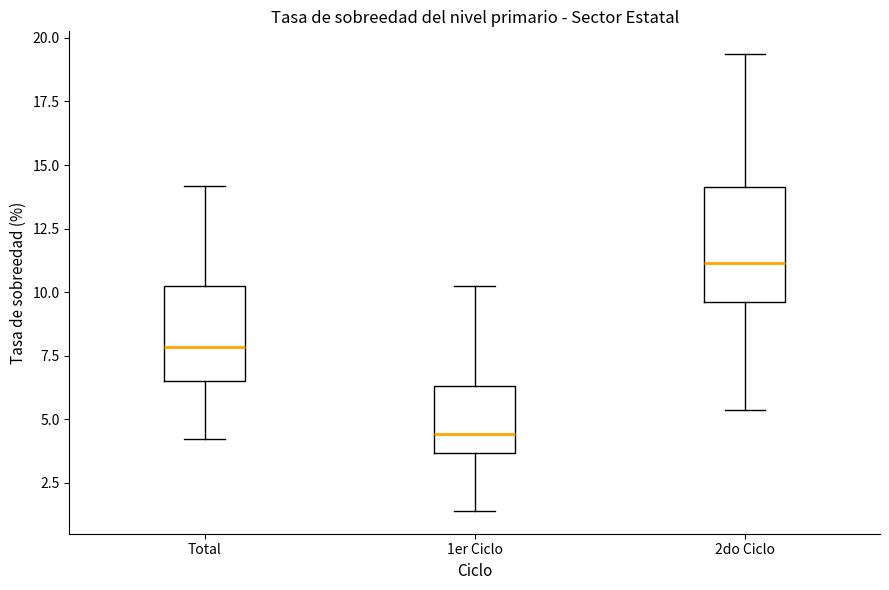

Where is the lower edge of the box for 2do Ciclo on the y-axis? The values are not printed on the chart, so give them approximately, as read against the axis.

9.5